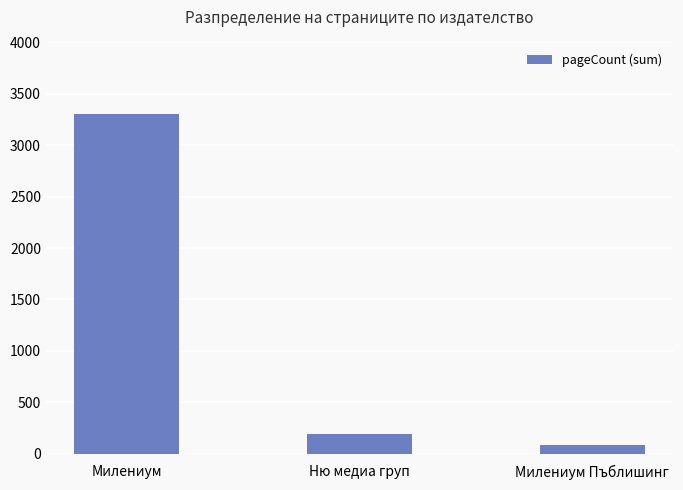

What is the difference between the values at Ню медиа груп and Милениум?

3108